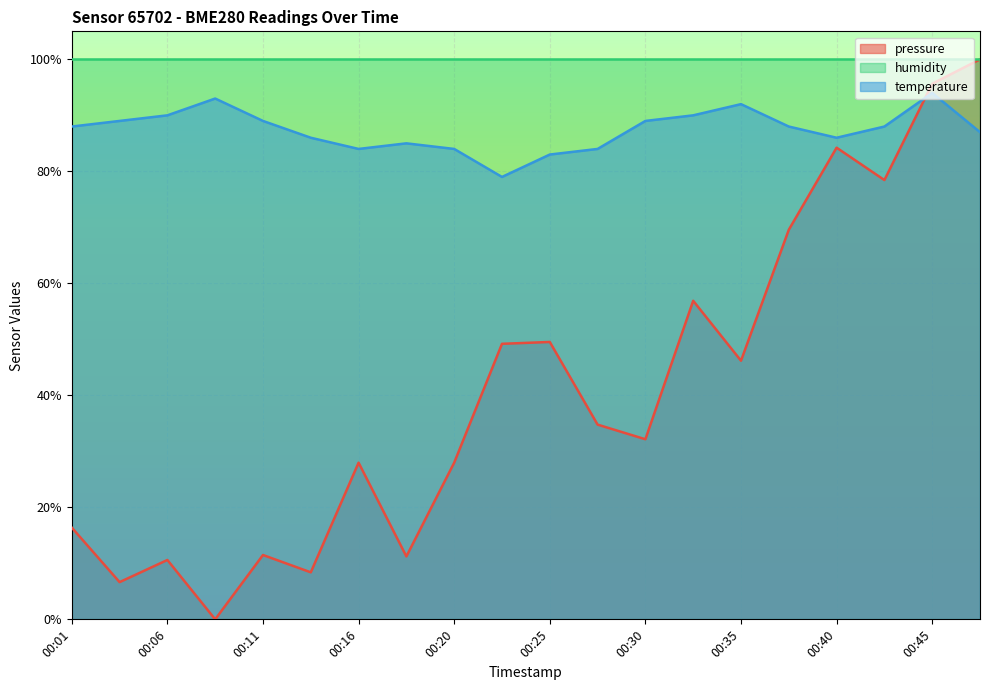

True or false: pressure has a value of 0.6 at 00:33.

True